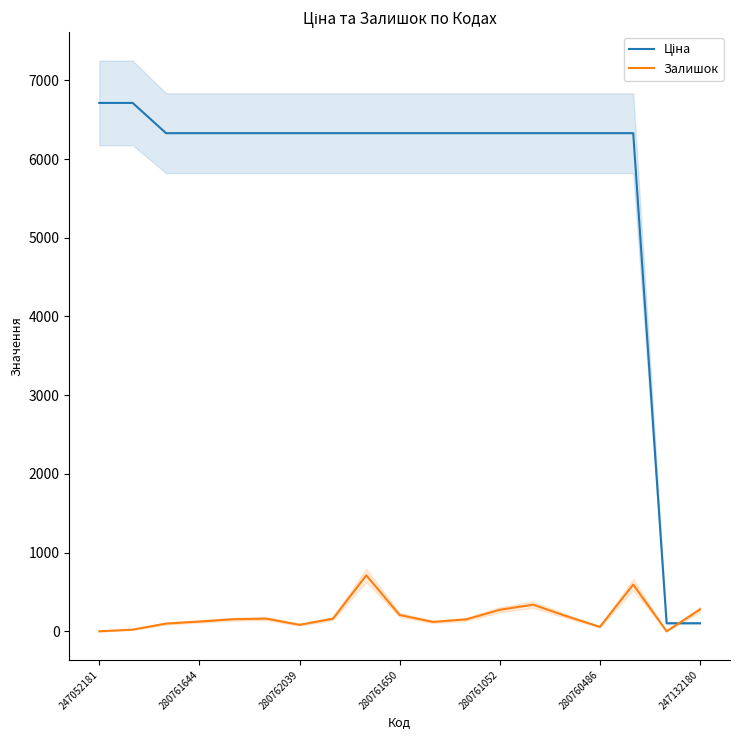

List the series in order of their peak value, highest first.

Ціна, Залишок